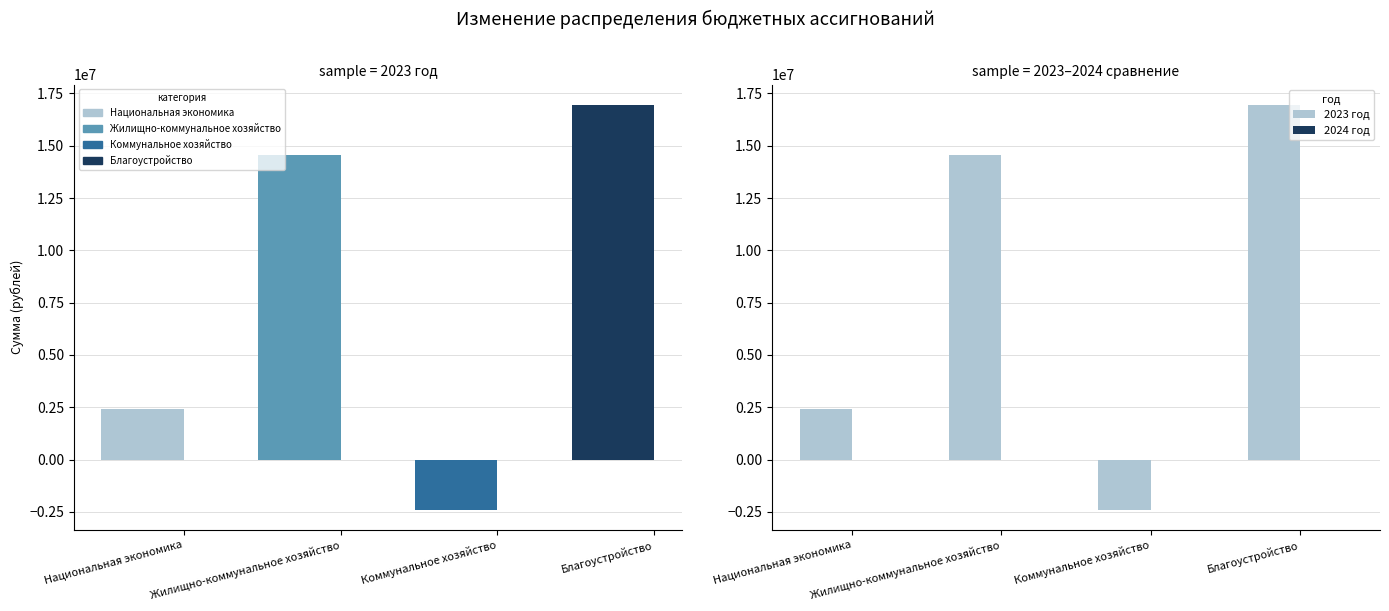

At Коммунальное хозяйство, list the series in order from smallest to largest.

2023 год, 2024 год